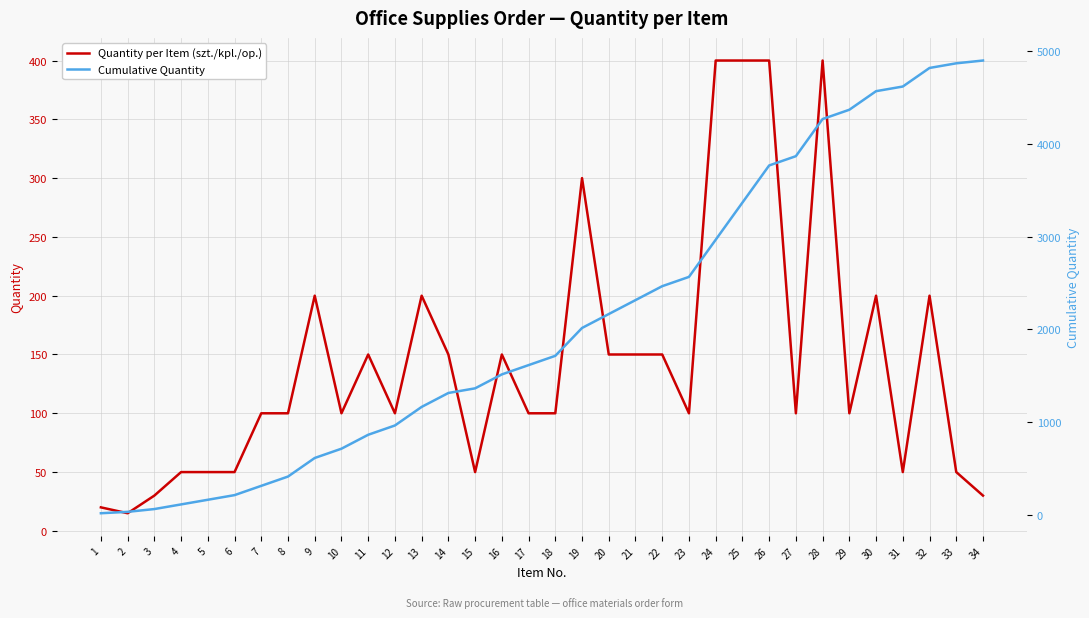

True or false: Cumulative Quantity and Quantity per Item (szt./kpl./op.) intersect in this chart.

False